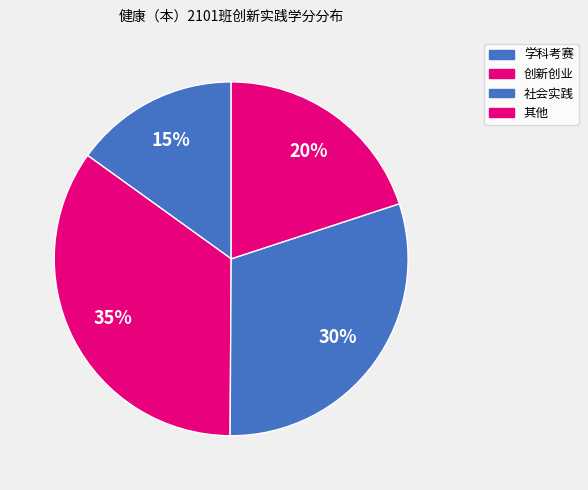

Does any single category account for the majority?

No